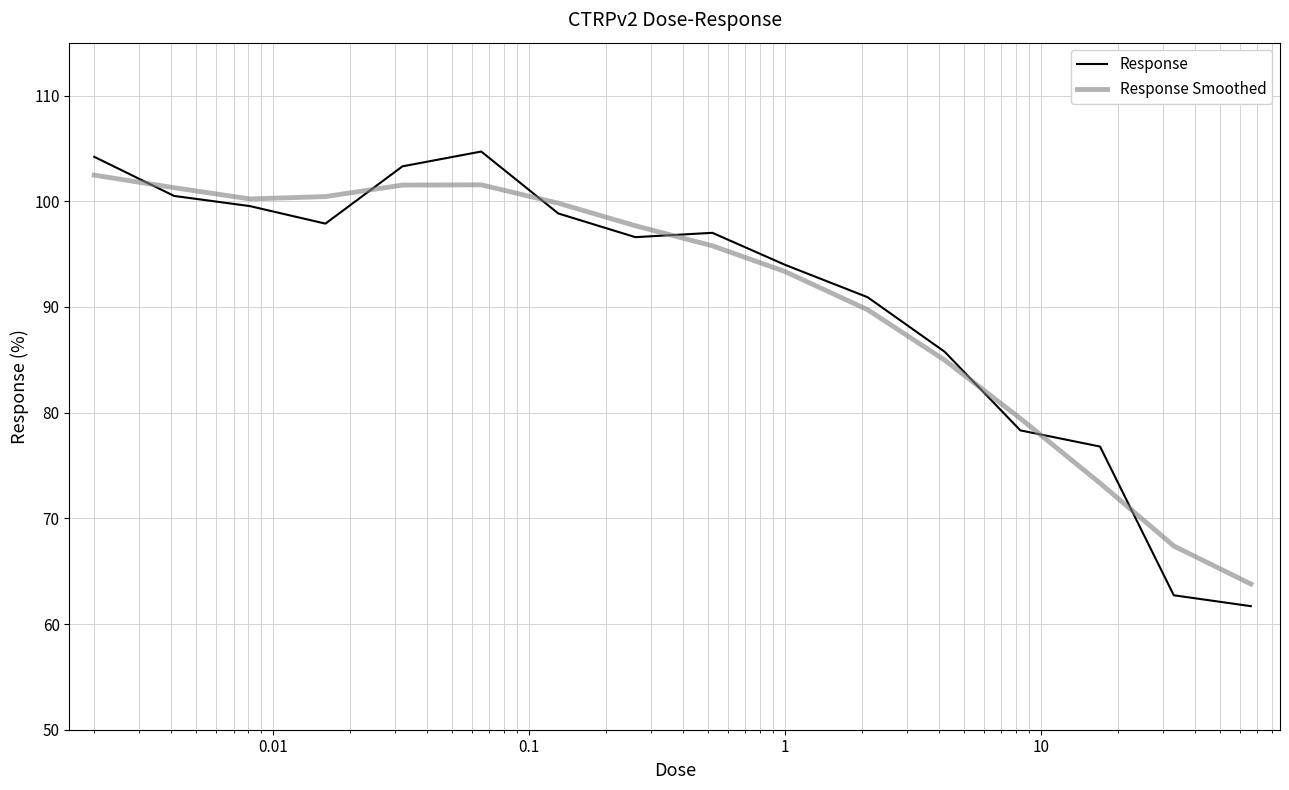

Which series has the widest spread of values?

Response